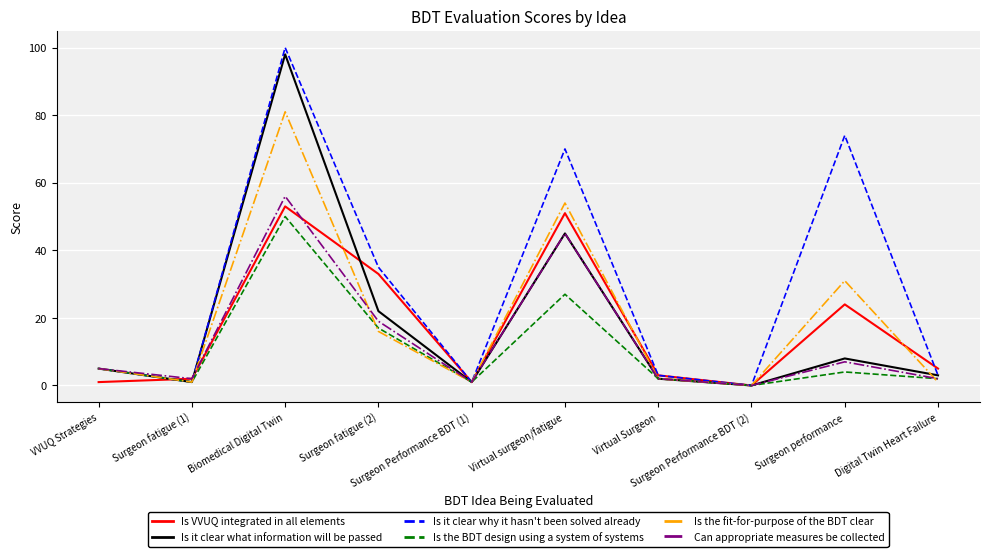

What is the difference between the highest and lowest values at Virtual Surgeon?

1